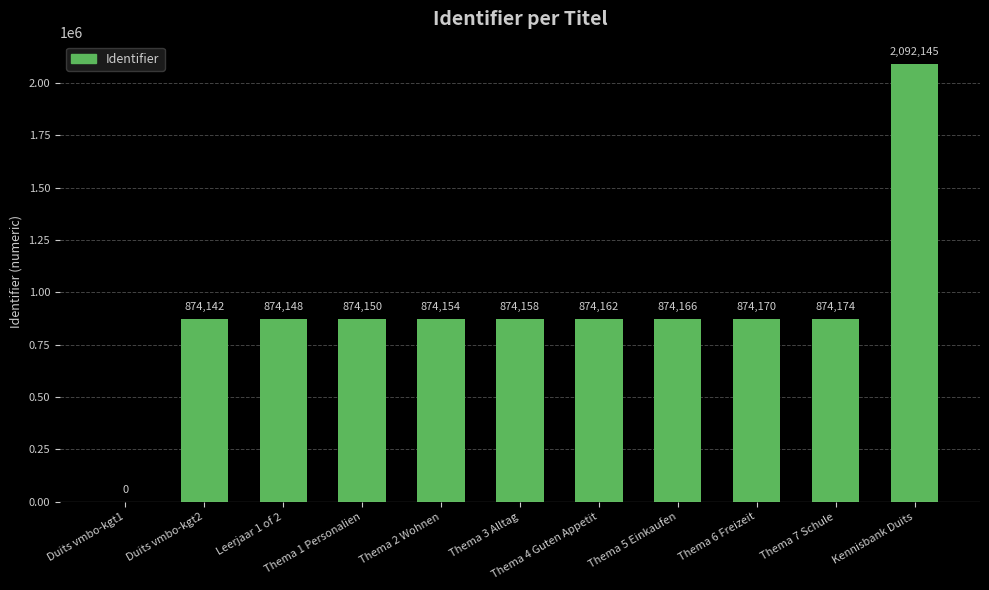

True or false: the data shows 573559 at Thema 7 Schule.

False